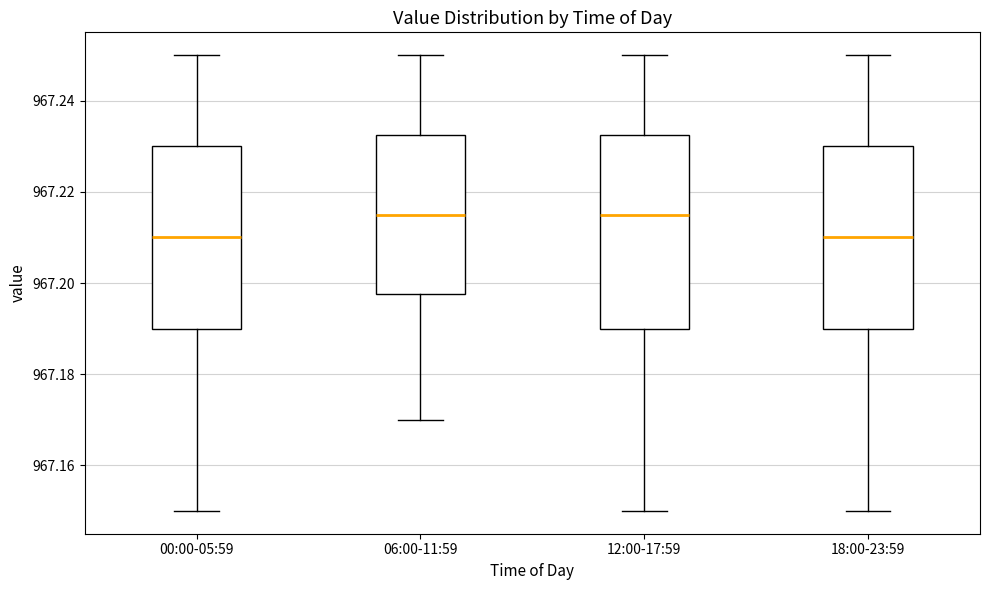

Where does the upper whisker of the box for 00:00-05:59 end on the y-axis? The values are not printed on the chart, so give them approximately, as read against the axis.

967.250